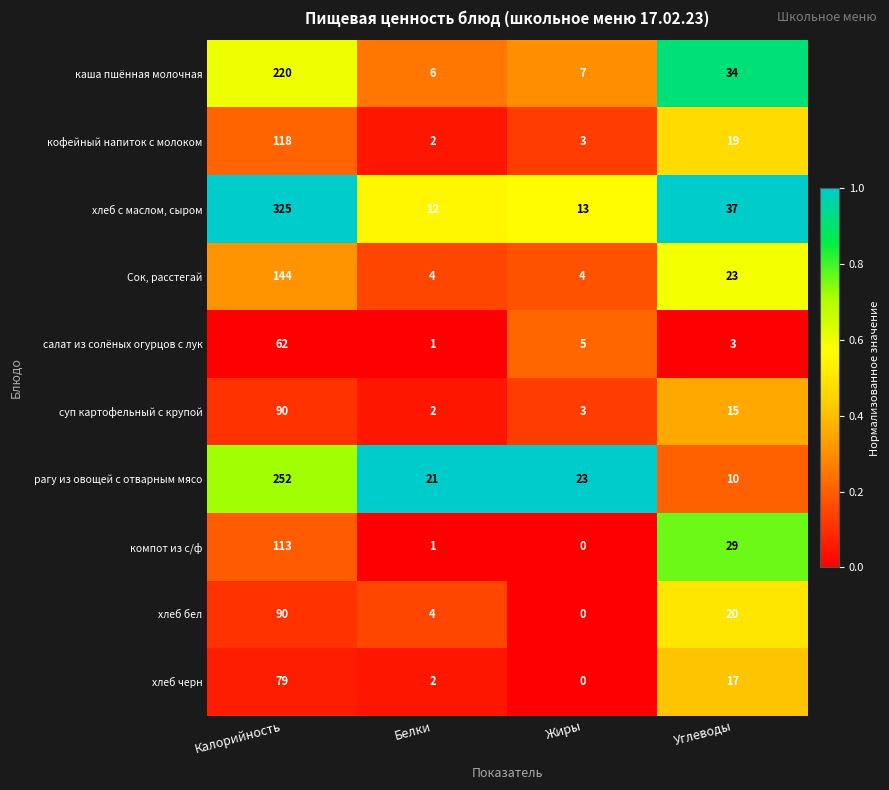

Which series changed the most between Жиры and Углеводы?

компот из с/ф